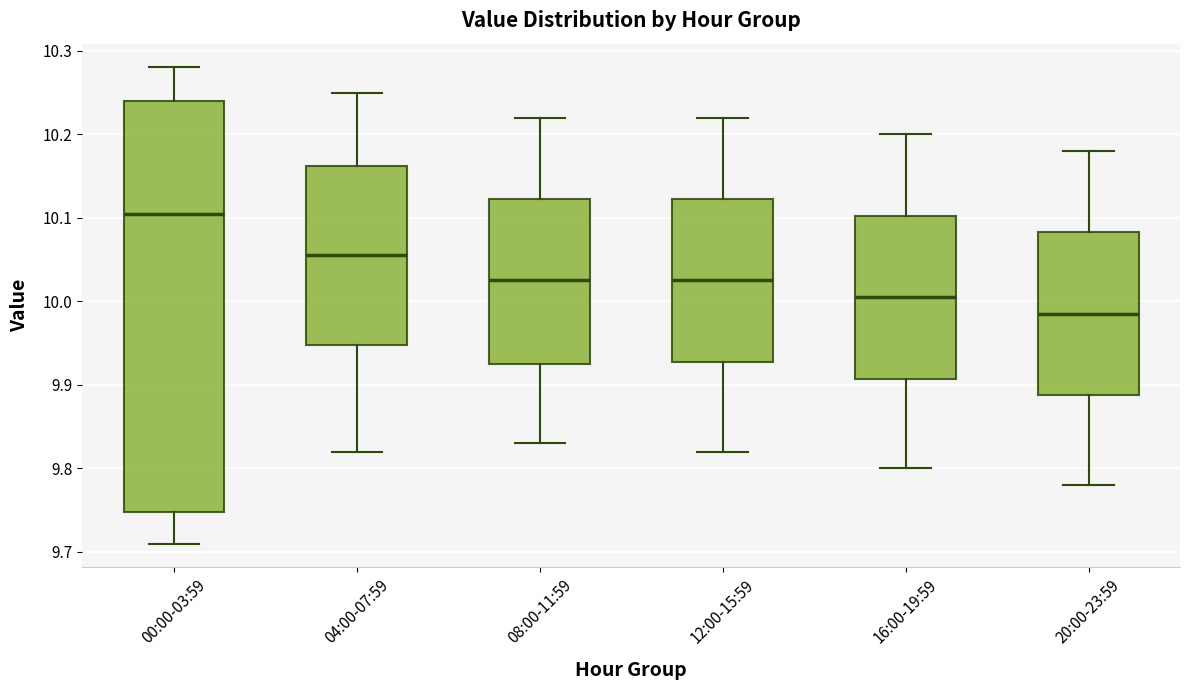

Which box is the tallest, from its lower edge to its upper edge?

00:00-03:59